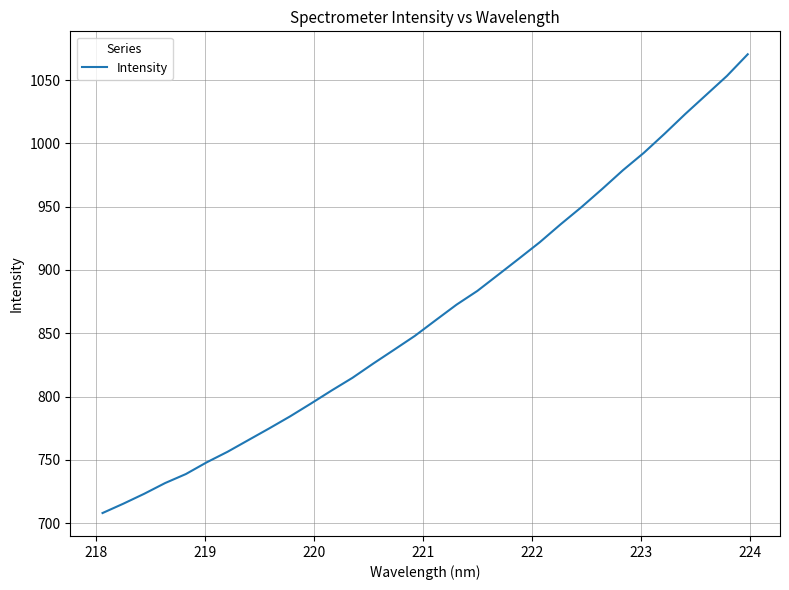

What is the difference between the maximum and minimum values?

362.4